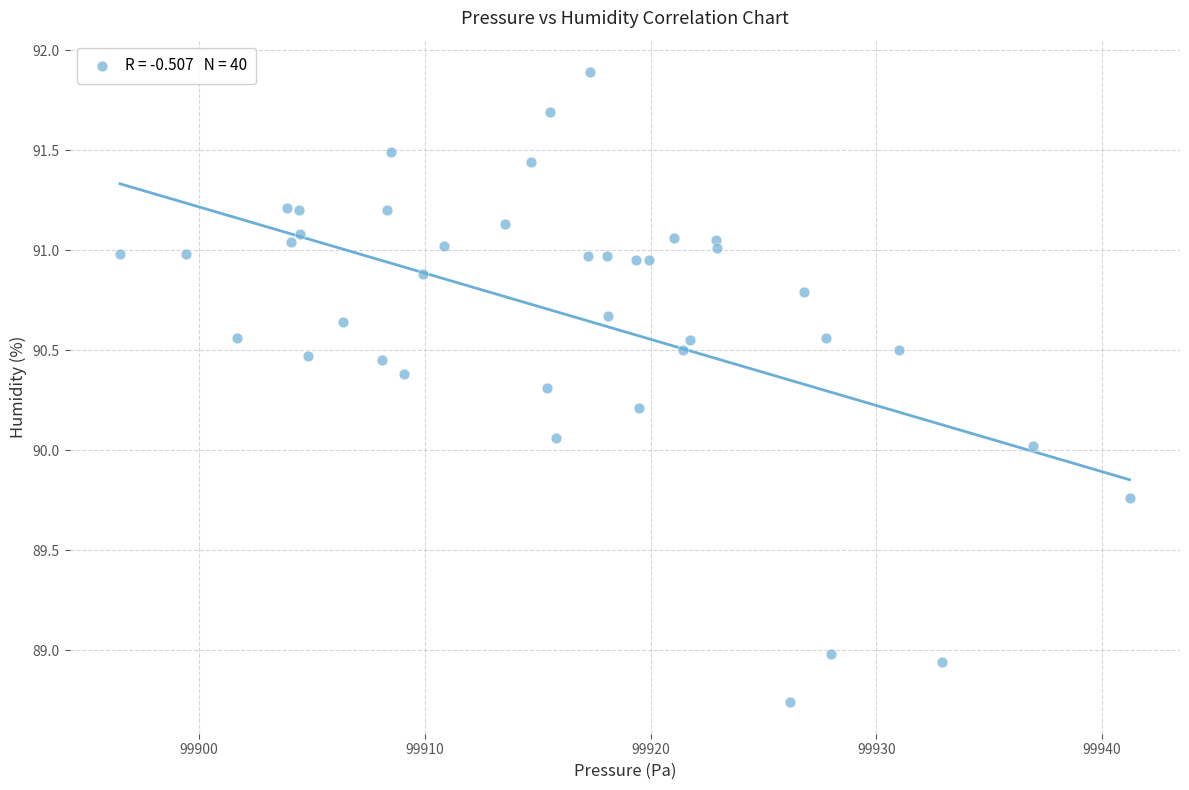

What is the range of X values (max minus min)?

44.7